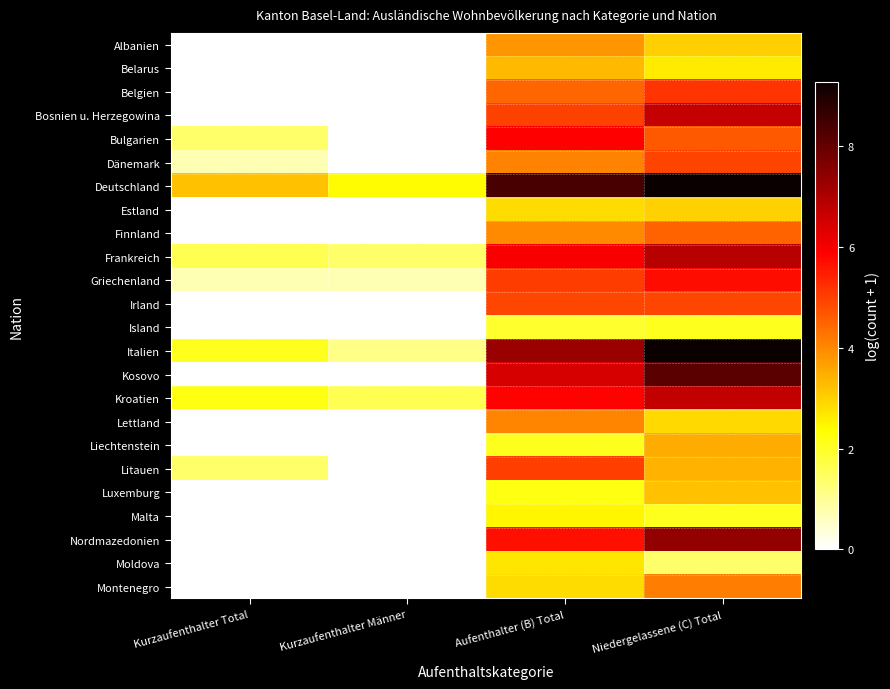

Reading left to right, list all the values displayed in this chart.

Albanien: Kurzaufenthalter Total=0.0	Kurzaufenthalter Männer=0.0	Aufenthalter (B) Total=3.8	Niedergelassene (C) Total=3.0
Belarus: Kurzaufenthalter Total=0.0	Kurzaufenthalter Männer=0.0	Aufenthalter (B) Total=3.3	Niedergelassene (C) Total=2.6
Belgien: Kurzaufenthalter Total=0.0	Kurzaufenthalter Männer=0.0	Aufenthalter (B) Total=4.5	Niedergelassene (C) Total=5.2
Bosnien u. Herzegowina: Kurzaufenthalter Total=0.0	Kurzaufenthalter Männer=0.0	Aufenthalter (B) Total=5.0	Niedergelassene (C) Total=6.7
Bulgarien: Kurzaufenthalter Total=1.4	Kurzaufenthalter Männer=0.0	Aufenthalter (B) Total=5.9	Niedergelassene (C) Total=4.6
Dänemark: Kurzaufenthalter Total=0.7	Kurzaufenthalter Männer=0.0	Aufenthalter (B) Total=4.1	Niedergelassene (C) Total=4.9
Deutschland: Kurzaufenthalter Total=3.2	Kurzaufenthalter Männer=2.4	Aufenthalter (B) Total=8.4	Niedergelassene (C) Total=9.3
Estland: Kurzaufenthalter Total=0.0	Kurzaufenthalter Männer=0.0	Aufenthalter (B) Total=2.8	Niedergelassene (C) Total=3.0
Finnland: Kurzaufenthalter Total=0.0	Kurzaufenthalter Männer=0.0	Aufenthalter (B) Total=4.0	Niedergelassene (C) Total=4.5
Frankreich: Kurzaufenthalter Total=1.6	Kurzaufenthalter Männer=1.4	Aufenthalter (B) Total=6.0	Niedergelassene (C) Total=6.9
Griechenland: Kurzaufenthalter Total=0.7	Kurzaufenthalter Männer=0.7	Aufenthalter (B) Total=5.1	Niedergelassene (C) Total=5.7
Irland: Kurzaufenthalter Total=0.0	Kurzaufenthalter Männer=0.0	Aufenthalter (B) Total=4.9	Niedergelassene (C) Total=4.9
Island: Kurzaufenthalter Total=0.0	Kurzaufenthalter Männer=0.0	Aufenthalter (B) Total=1.9	Niedergelassene (C) Total=2.1
Italien: Kurzaufenthalter Total=2.1	Kurzaufenthalter Männer=1.1	Aufenthalter (B) Total=7.3	Niedergelassene (C) Total=9.3
Kosovo: Kurzaufenthalter Total=0.0	Kurzaufenthalter Männer=0.0	Aufenthalter (B) Total=6.4	Niedergelassene (C) Total=8.1
Kroatien: Kurzaufenthalter Total=2.2	Kurzaufenthalter Männer=1.6	Aufenthalter (B) Total=5.8	Niedergelassene (C) Total=6.7
Lettland: Kurzaufenthalter Total=0.0	Kurzaufenthalter Männer=0.0	Aufenthalter (B) Total=4.0	Niedergelassene (C) Total=2.9
Liechtenstein: Kurzaufenthalter Total=0.0	Kurzaufenthalter Männer=0.0	Aufenthalter (B) Total=2.1	Niedergelassene (C) Total=3.5
Litauen: Kurzaufenthalter Total=1.4	Kurzaufenthalter Männer=0.0	Aufenthalter (B) Total=5.0	Niedergelassene (C) Total=3.4
Luxemburg: Kurzaufenthalter Total=0.0	Kurzaufenthalter Männer=0.0	Aufenthalter (B) Total=2.2	Niedergelassene (C) Total=3.2
Malta: Kurzaufenthalter Total=0.0	Kurzaufenthalter Männer=0.0	Aufenthalter (B) Total=2.5	Niedergelassene (C) Total=2.1
Nordmazedonien: Kurzaufenthalter Total=0.0	Kurzaufenthalter Männer=0.0	Aufenthalter (B) Total=5.7	Niedergelassene (C) Total=7.4
Moldova: Kurzaufenthalter Total=0.0	Kurzaufenthalter Männer=0.0	Aufenthalter (B) Total=2.7	Niedergelassene (C) Total=1.4
Montenegro: Kurzaufenthalter Total=0.0	Kurzaufenthalter Männer=0.0	Aufenthalter (B) Total=2.8	Niedergelassene (C) Total=4.1